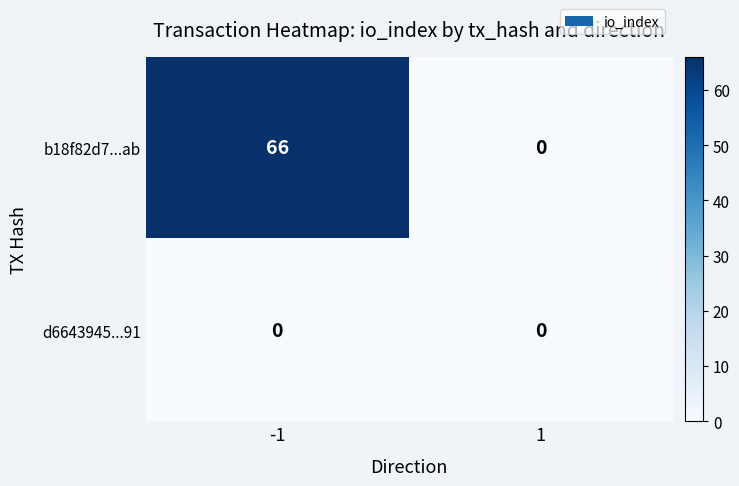

The b18f82d7...ab series shows 0 at 1. True or false?

True